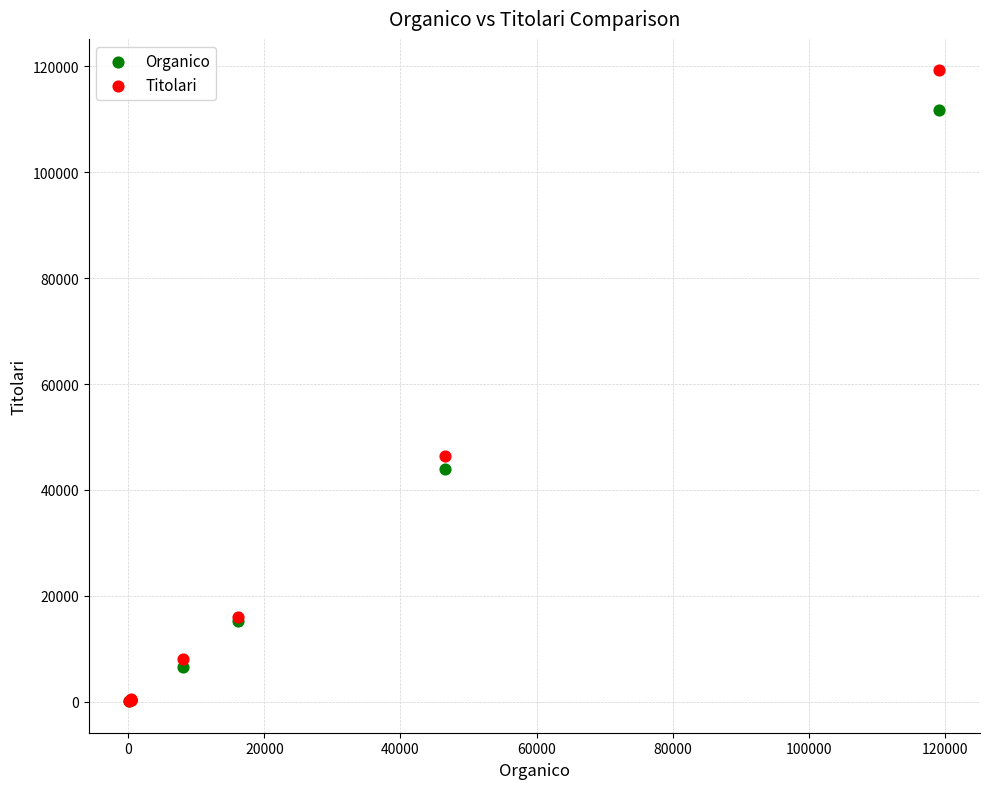

In the Organico series, what Y value is closest to 55958?

43965